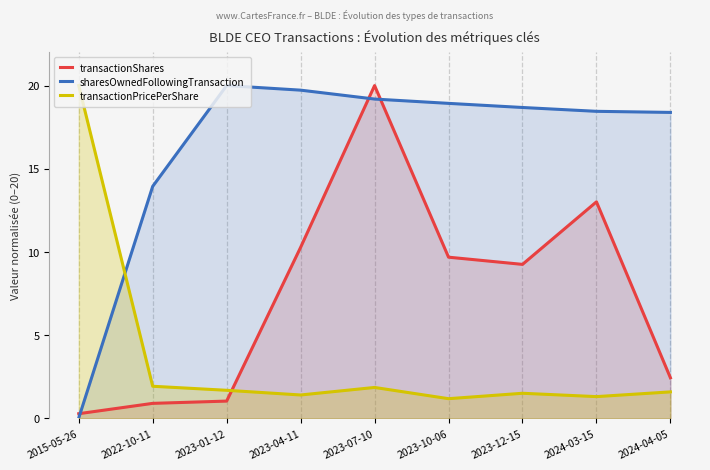

Reading left to right, what are all the values shown in this chart?

transactionShares: 0.3	0.9	1.0	10.3	20.0	9.7	9.3	13.0	2.4
sharesOwnedFollowingTransaction: 0.0	13.9	20.0	19.7	19.2	18.9	18.7	18.5	18.4
transactionPricePerShare: 20.0	1.9	1.7	1.4	1.9	1.2	1.5	1.3	1.6